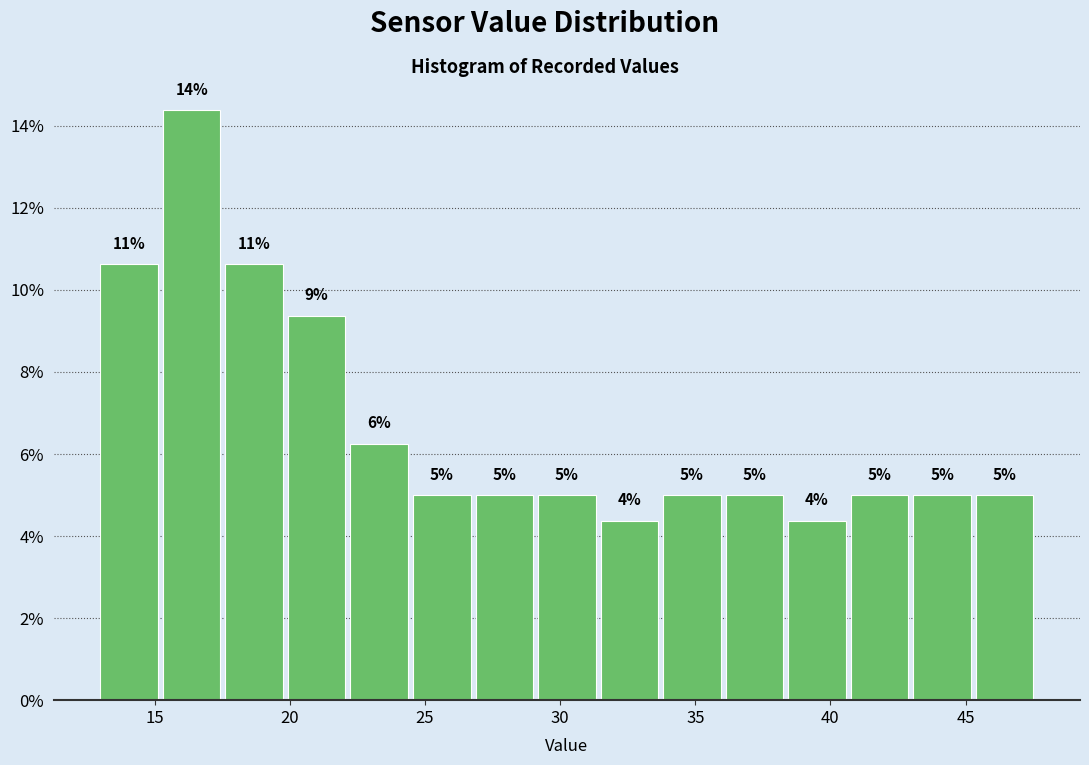

Which range on the x-axis has the tallest bar?

15.0 to 17.5